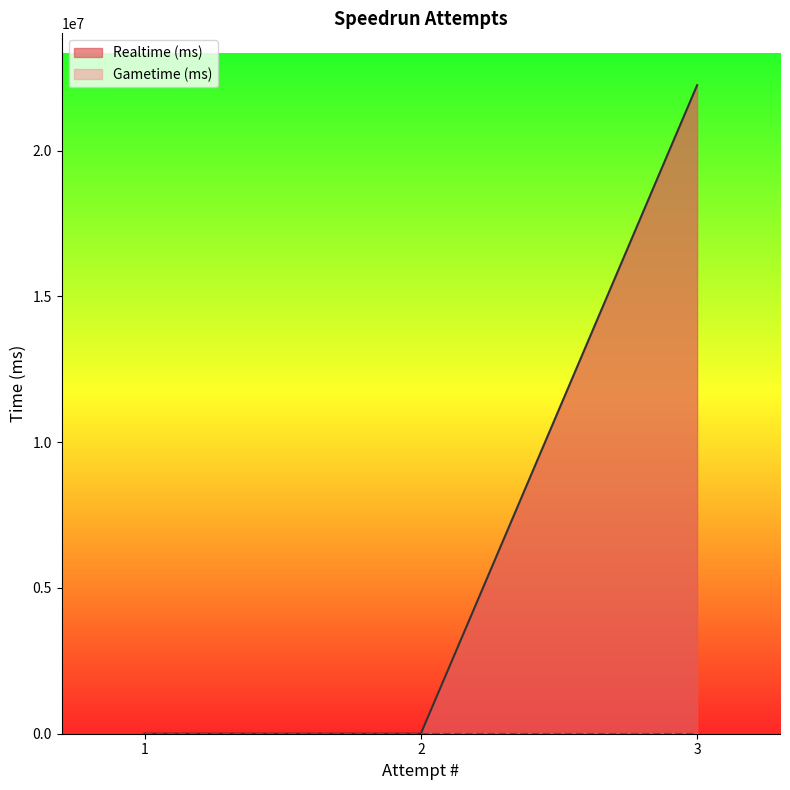

Does the chart display data point markers on the line(s)?

No